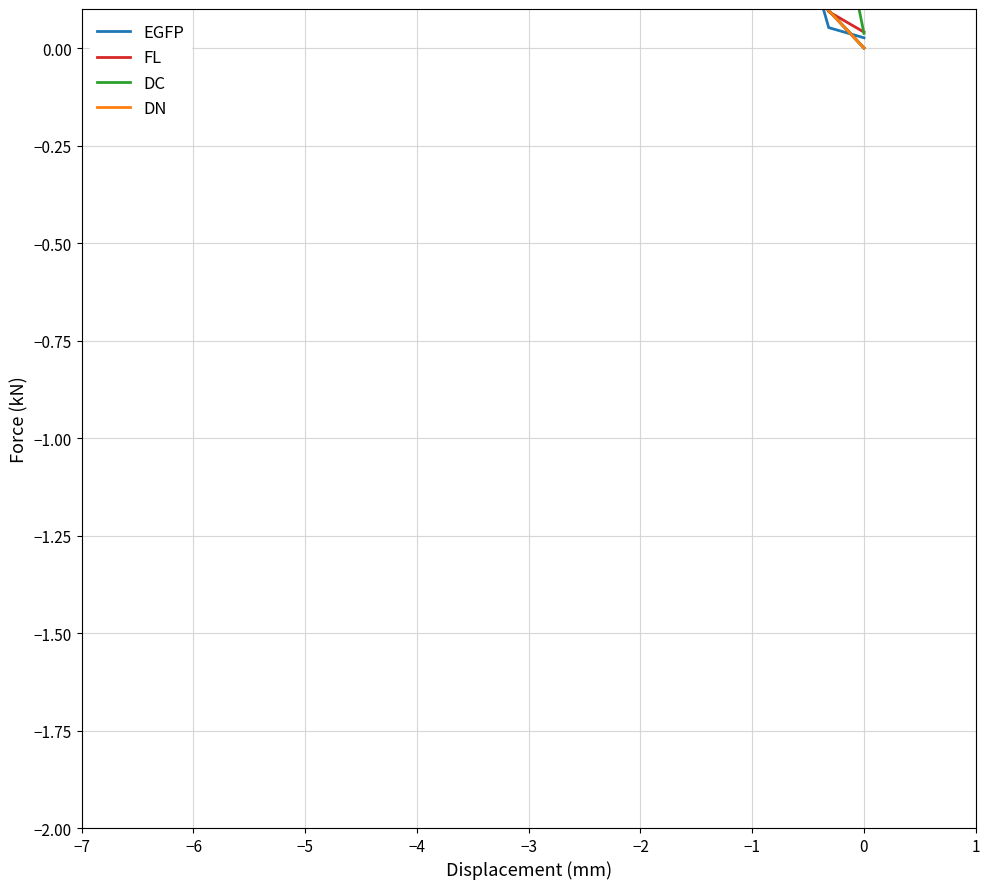

What is the sum of all DN values?

37.6